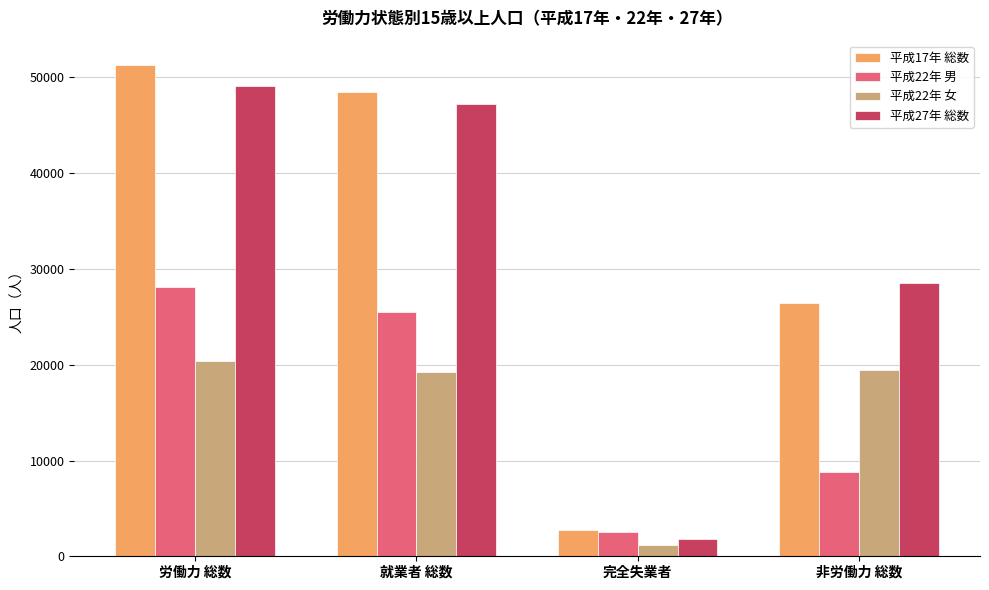

Which category has the highest value in the 平成22年 男 series?

労働力 総数